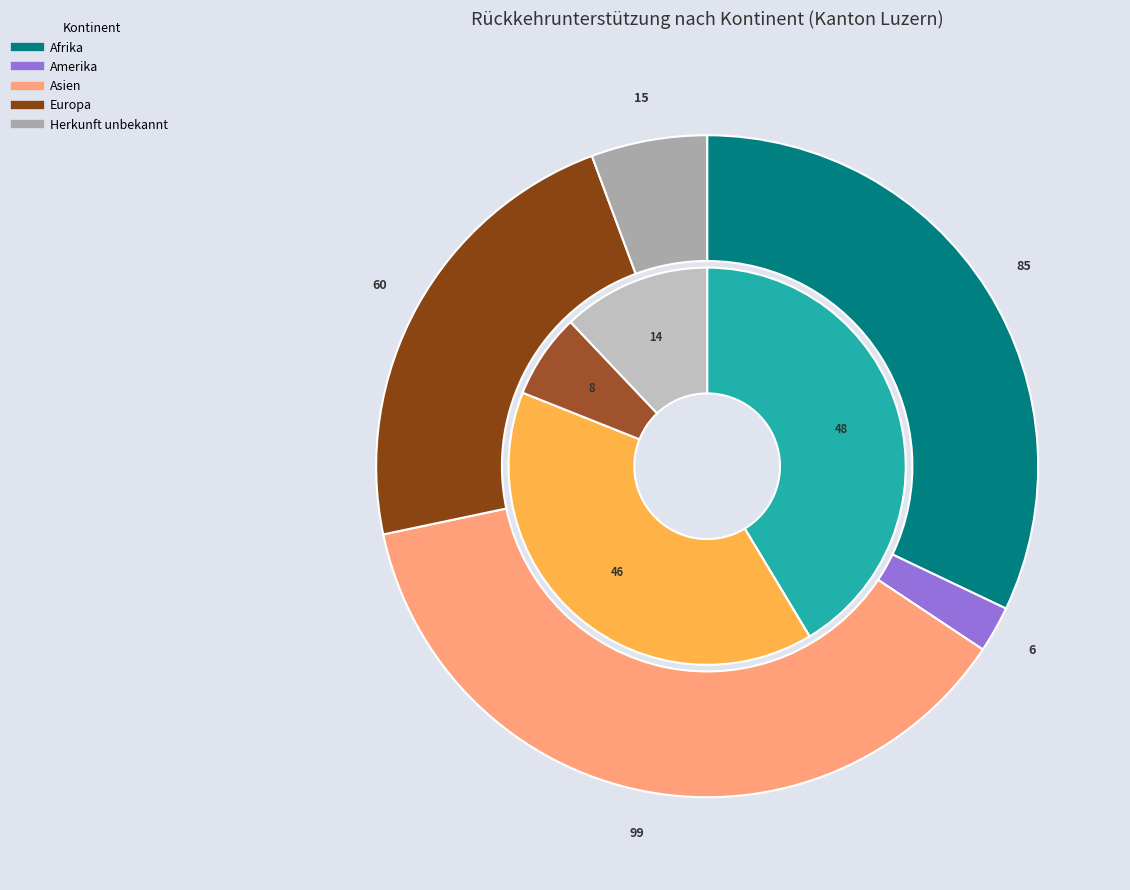

Count the number of slices in the pie.

5